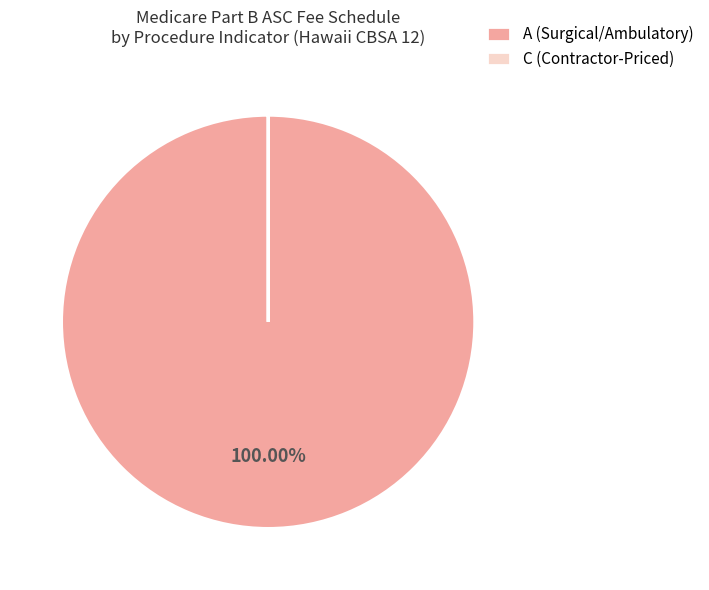

Does A (Surgical/Ambulatory) represent more than half of the total?

Yes